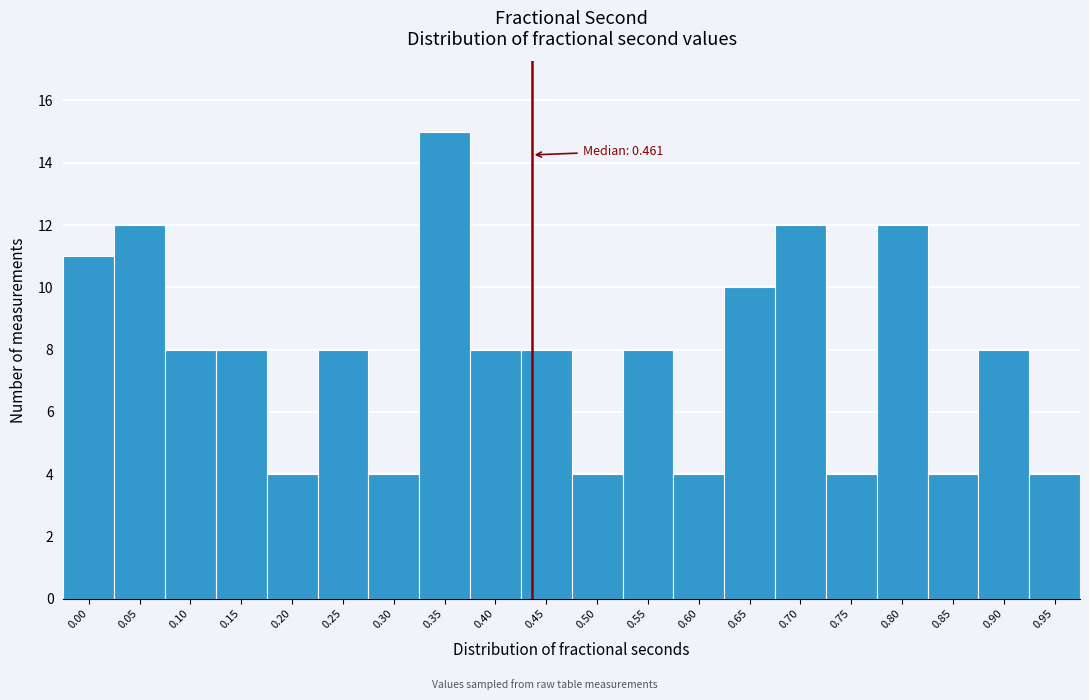

Reading left to right, extract all data points from this chart.

11	12	8	8	4	8	4	15	8	8	4	8	4	10	12	4	12	4	8	4